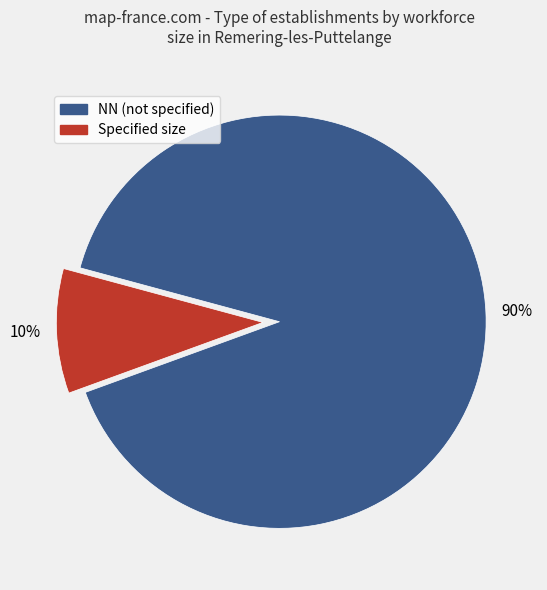

To the nearest percent, what is the difference between the largest and smallest slice percentages?

80%